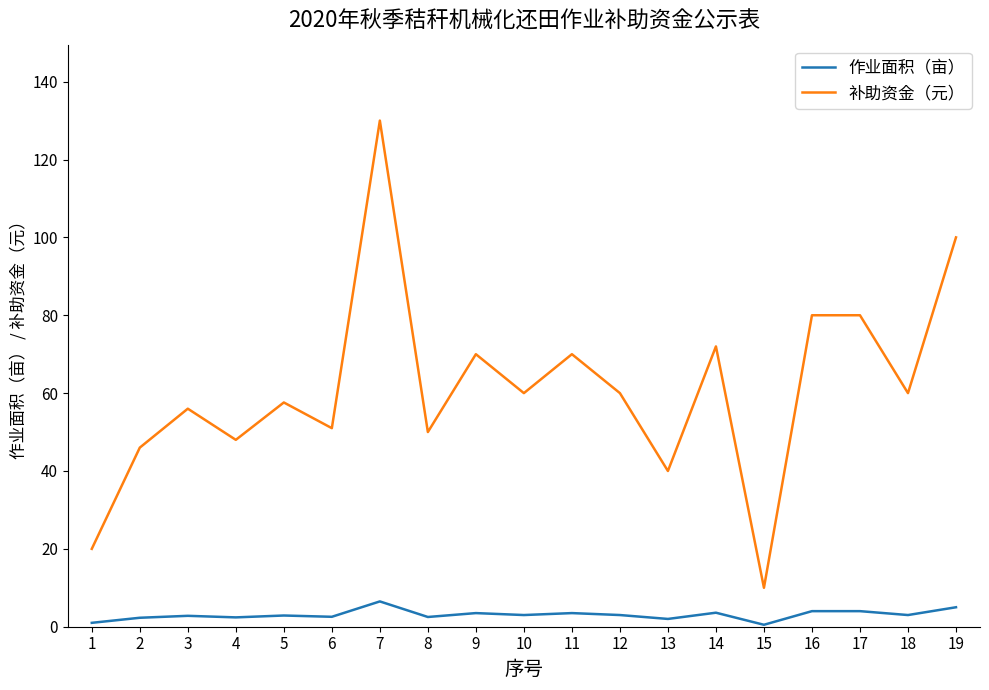

What is the average value of the 补助资金（元） series?

61.1